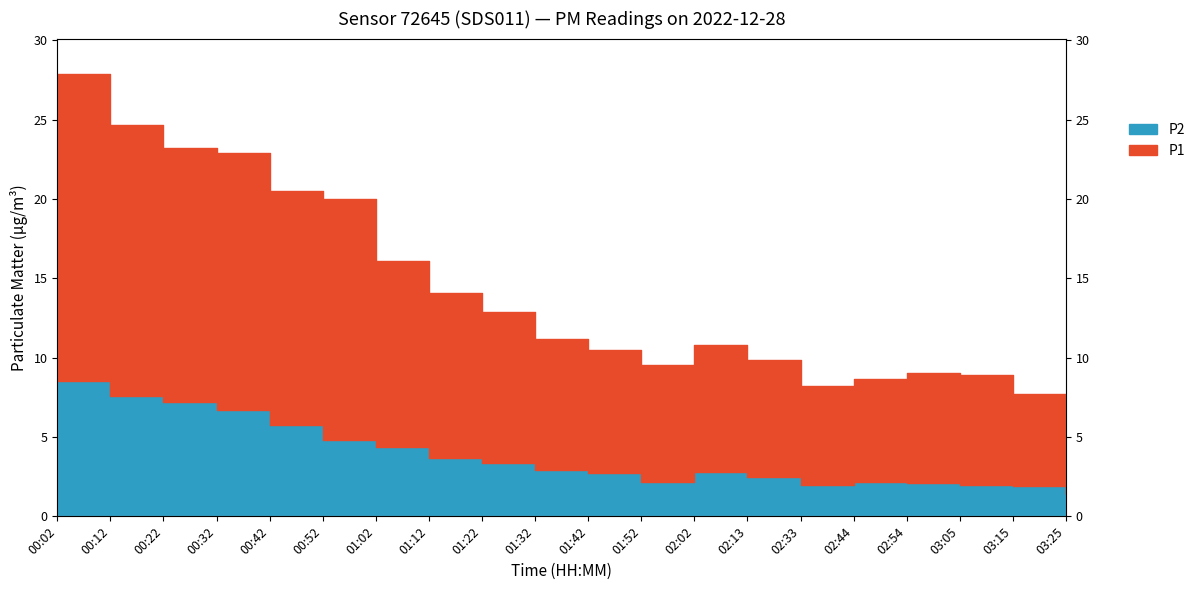

True or false: P1 and P2 intersect in this chart.

False